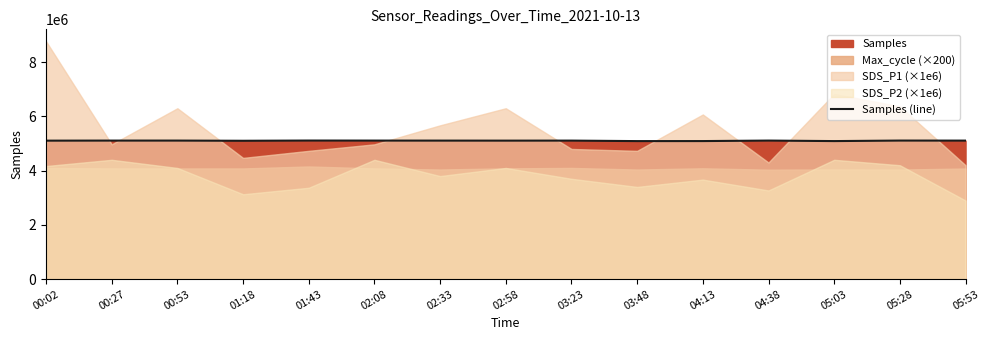

List the labels in order of value, smallest first.

03:48, 05:03, 04:13, 01:18, 00:02, 02:58, 02:33, 05:53, 03:23, 00:53, 00:27, 02:08, 04:38, 05:28, 01:43